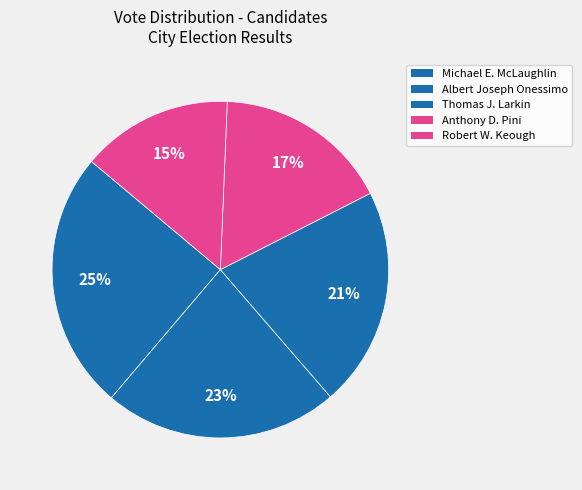

Count the number of slices in the pie.

5